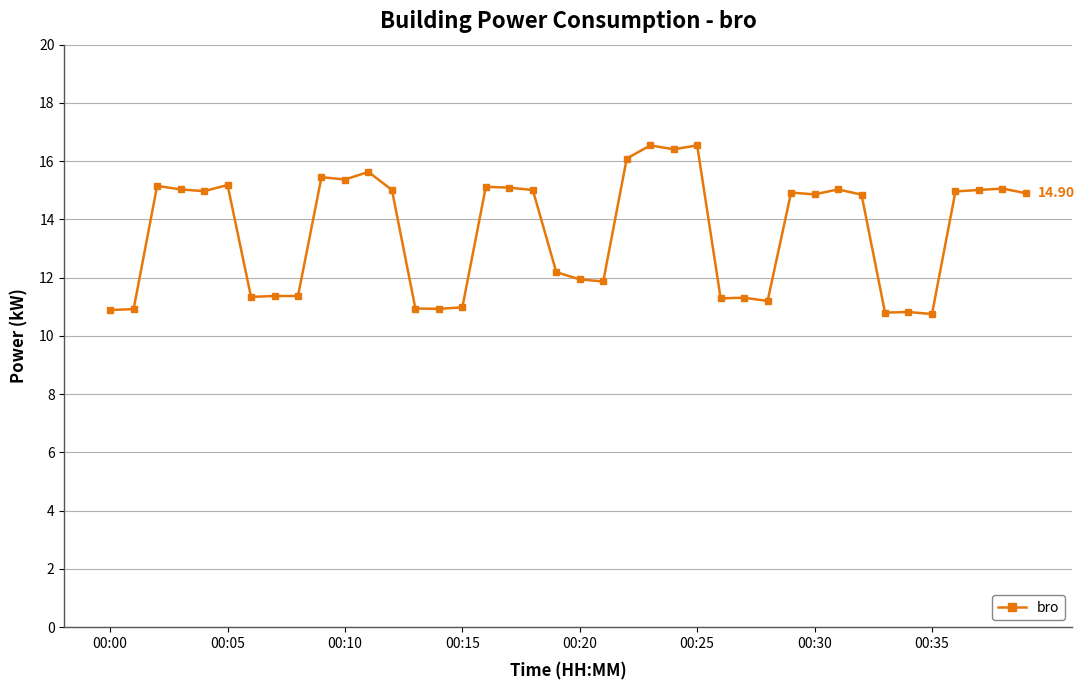

What is the average value?

13.6